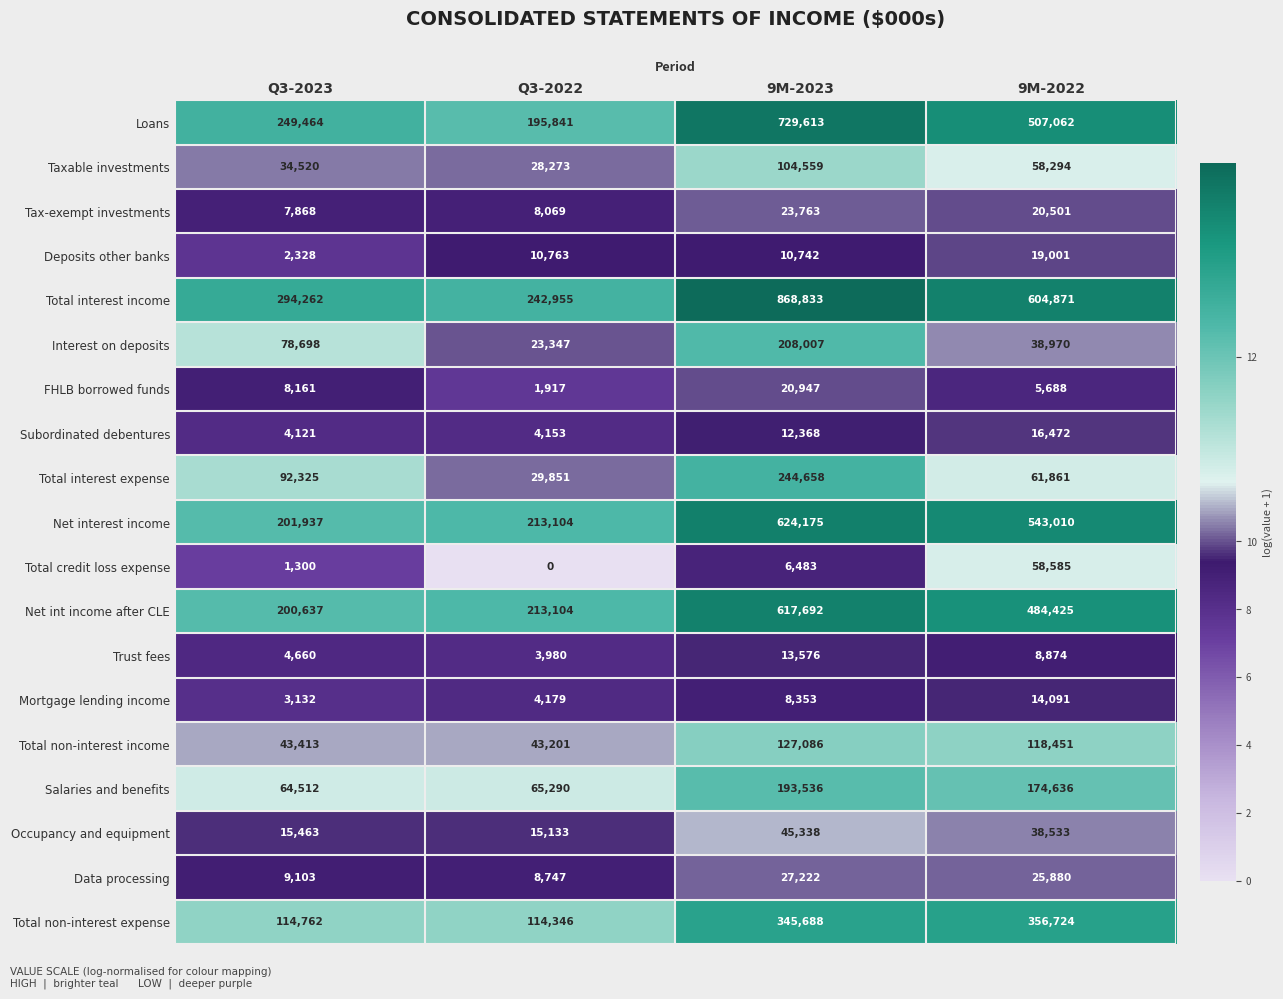

Count the number of categories in the chart.

4